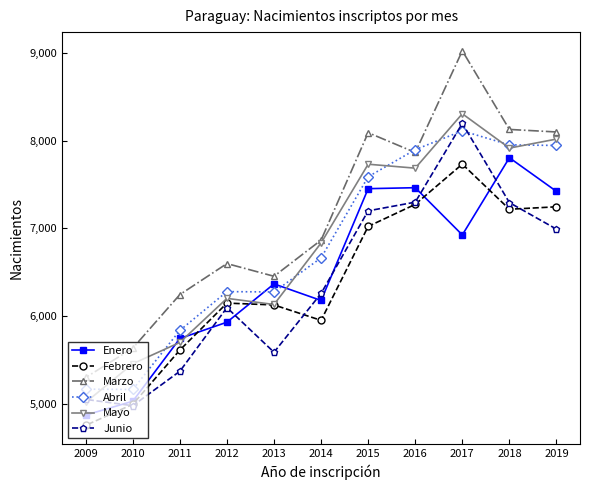

Which series has the widest spread of values?

Marzo